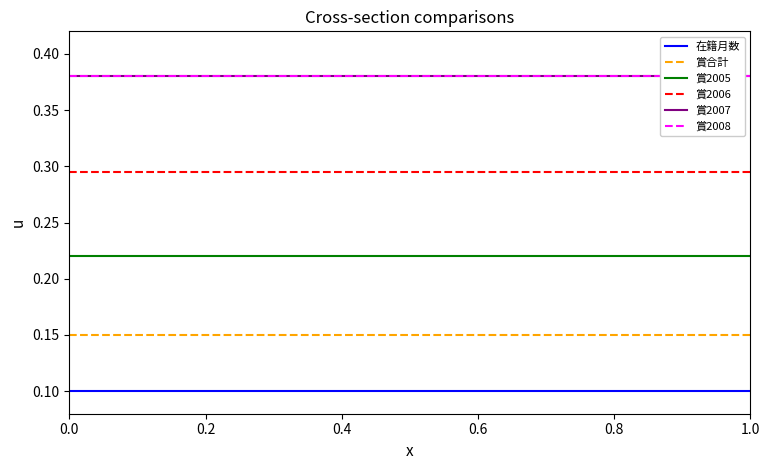

True or false: 在籍月数 and 賞合計 cross at least once.

False